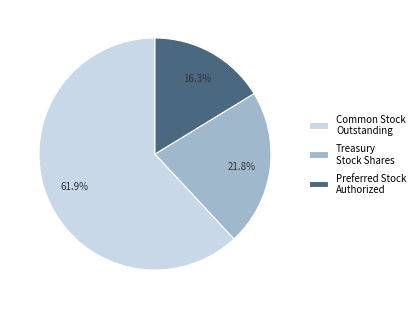

Which slice represents more than half of the pie?

Common Stock Outstanding